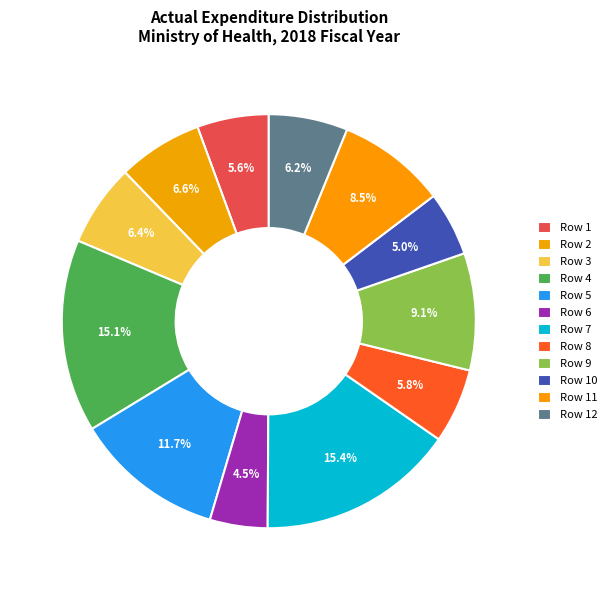

What is the ratio of the value at Row 8 to the value at Row 1?

1.0